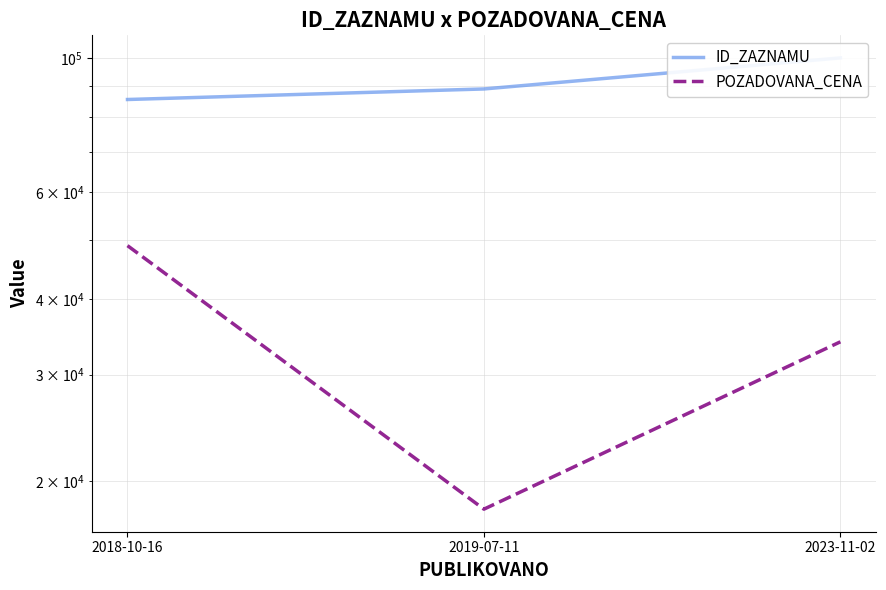

Reading left to right, extract all data points from this chart.

ID_ZAZNAMU: 2018-10-16=85387	2019-07-11=88880	2023-11-02=100016
POZADOVANA_CENA: 2018-10-16=49000	2019-07-11=18000	2023-11-02=34000